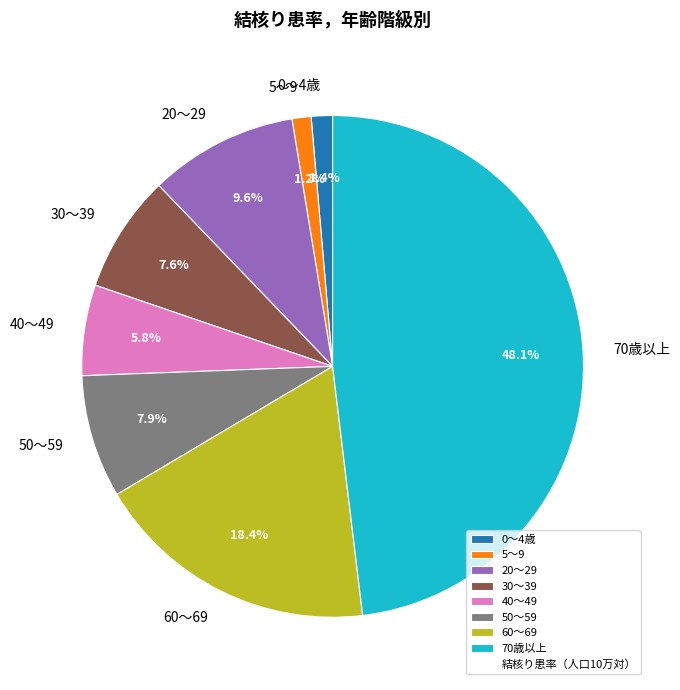

What percentage is the 70歳以上 slice, to the nearest percent?

48%